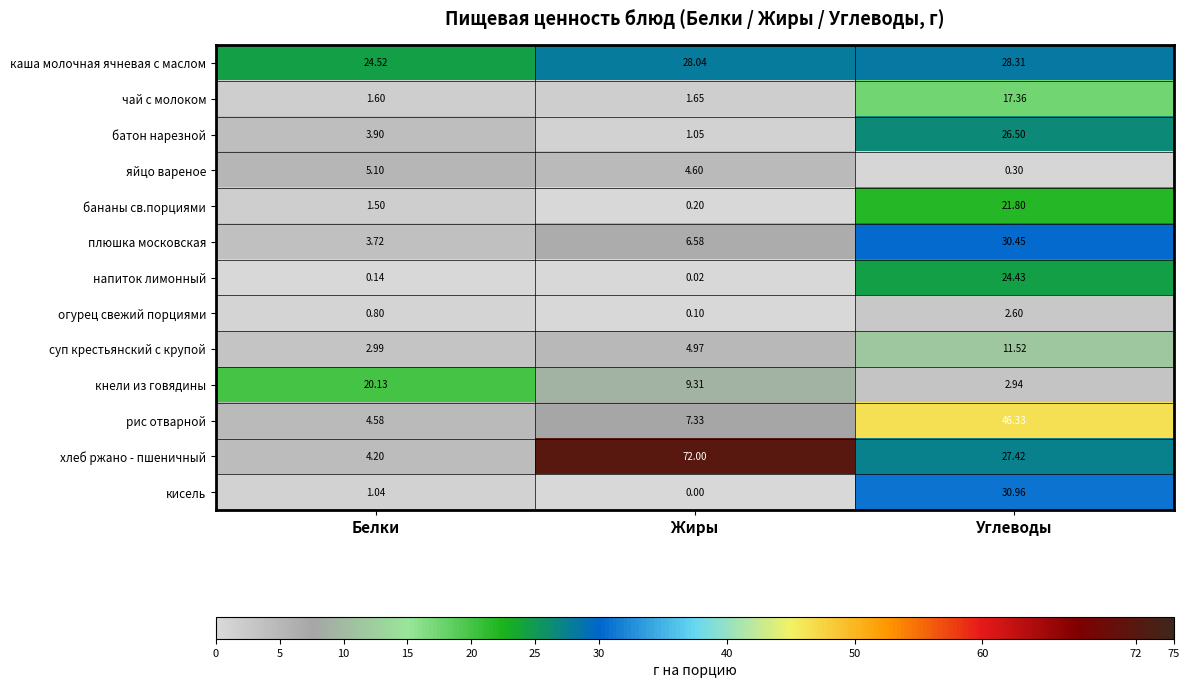

Which series changed the most between Жиры and Углеводы?

хлеб ржано - пшеничный